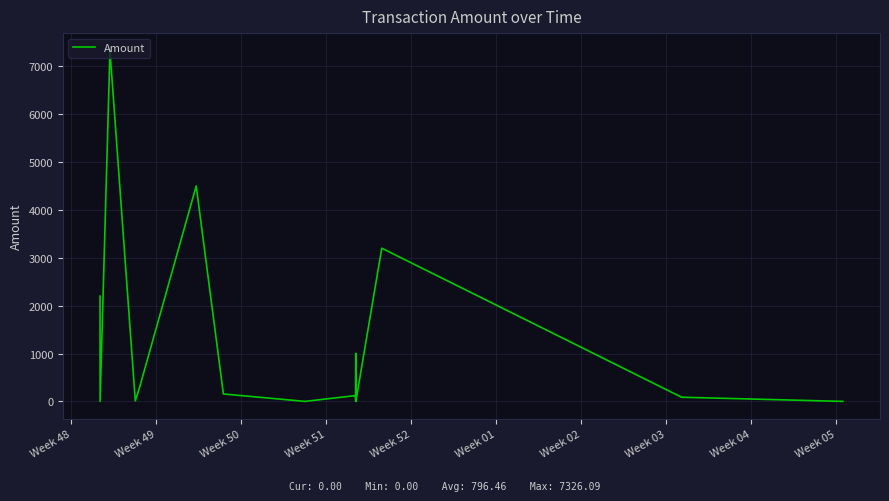

How many interior local peaks (higher than both neighbors) does the data have?

7